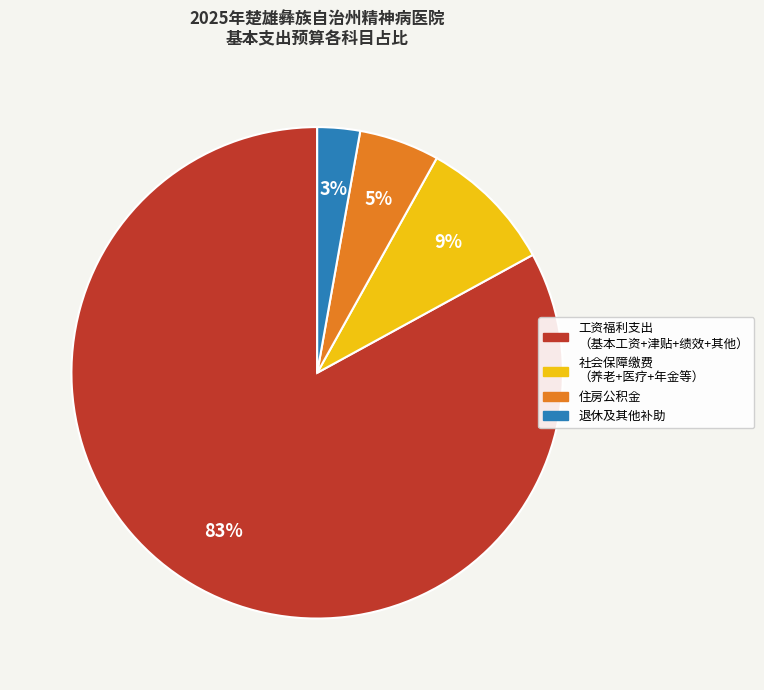

Is there a majority slice in this chart?

Yes